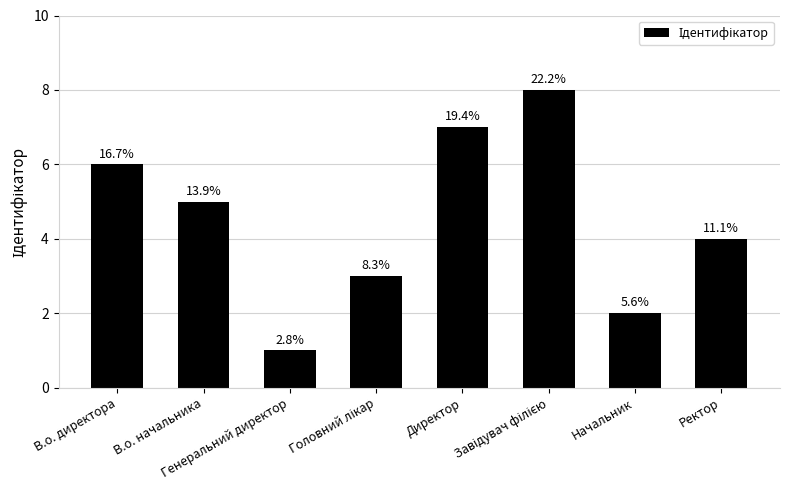

What is the change in value from Директор to Ректор?

-3